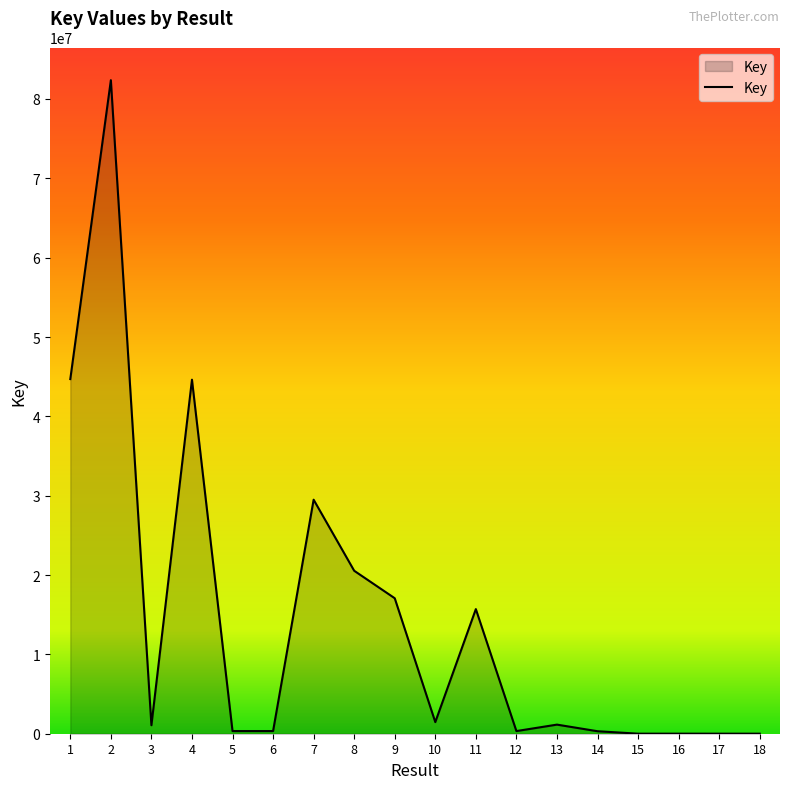

At which category does the data reach its first local valley?

3